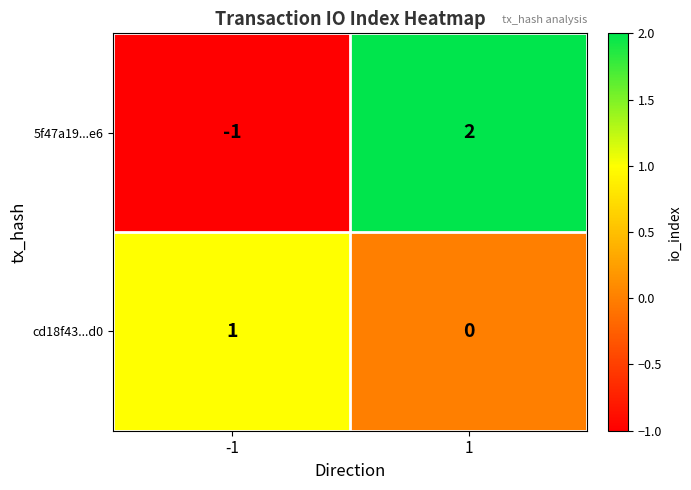

What is the difference between the highest and lowest values at -1?

2